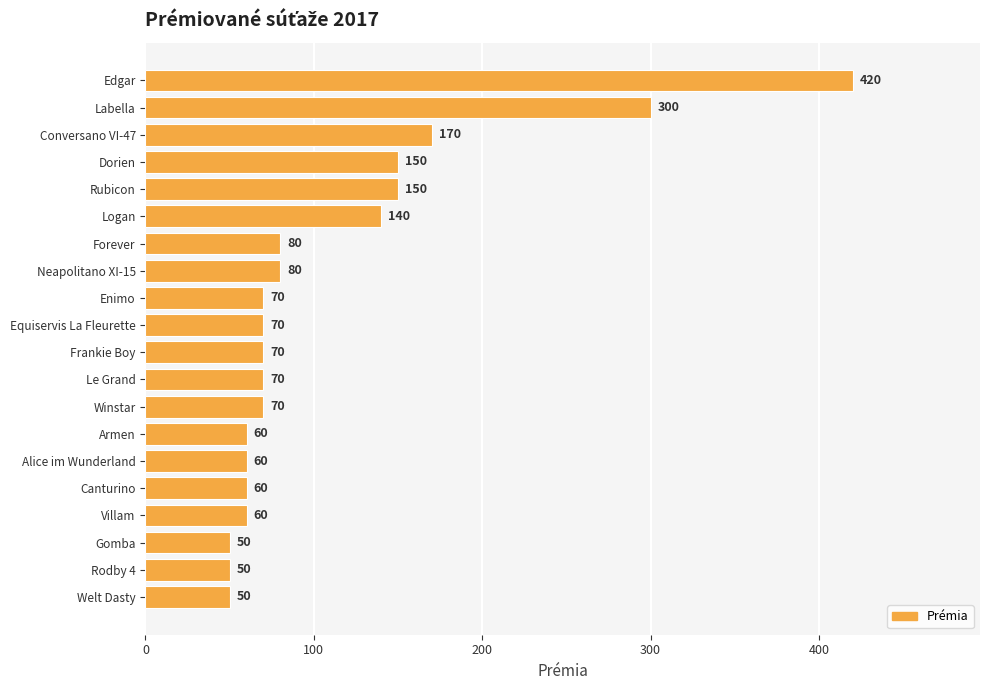

The chart shows a value of 28 at Welt Dasty. True or false?

False